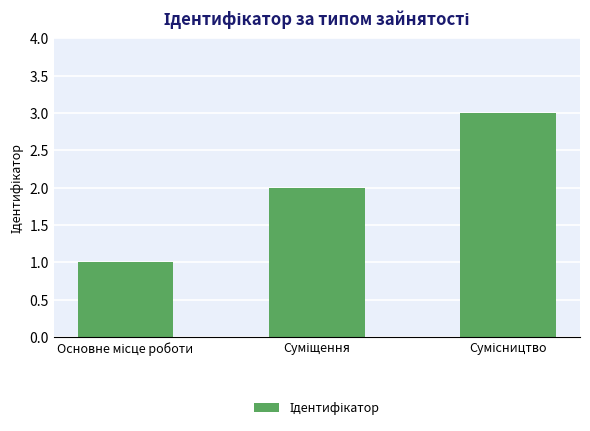

What is the maximum value shown in the chart?

3